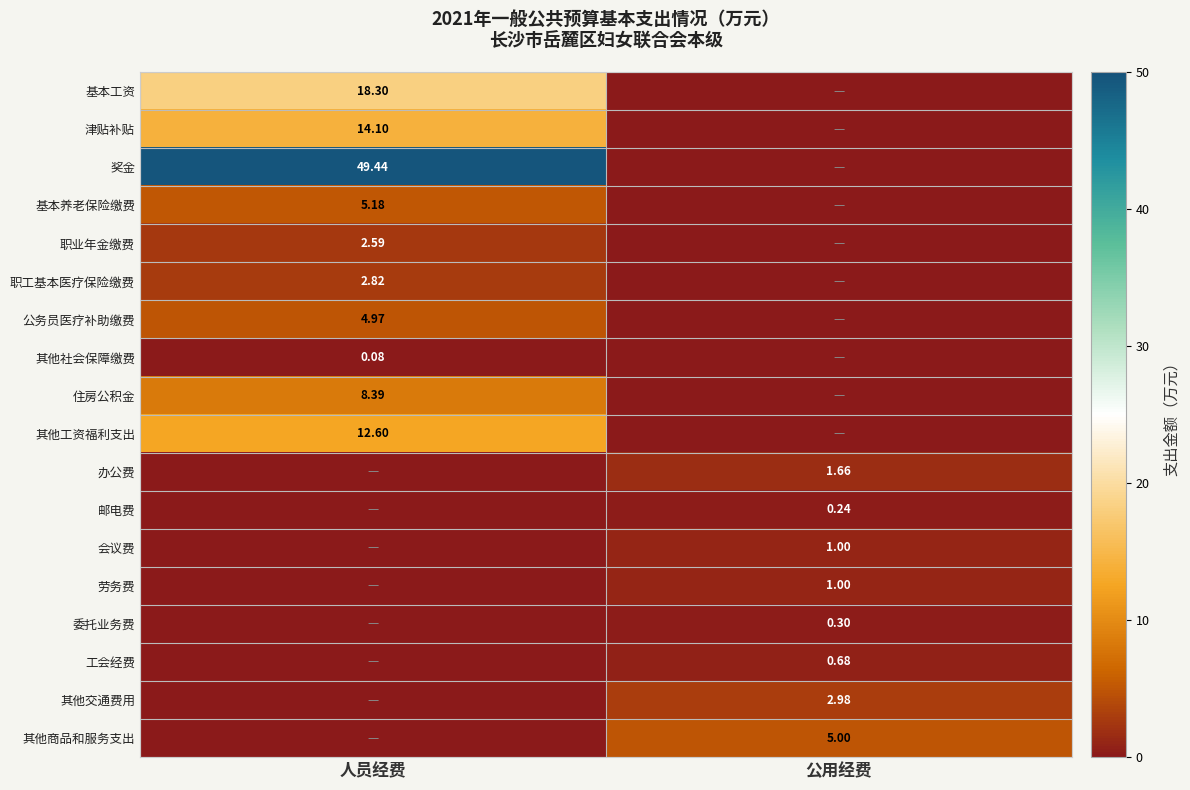

Is the value of 津贴补贴 at 人员经费 greater than the value of 基本养老保险缴费 at 人员经费?

Yes